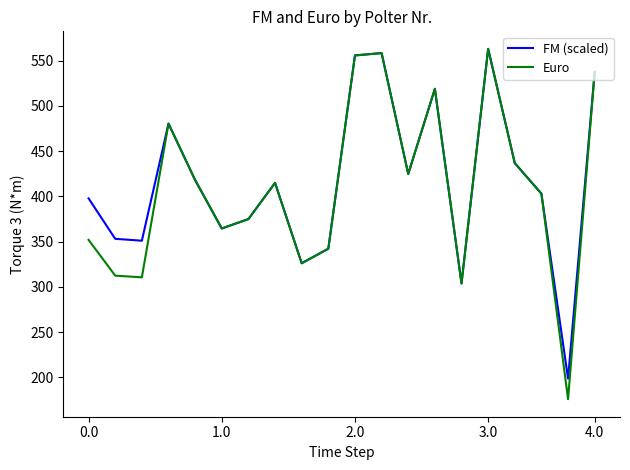

Which series has the largest range (max minus min)?

Euro